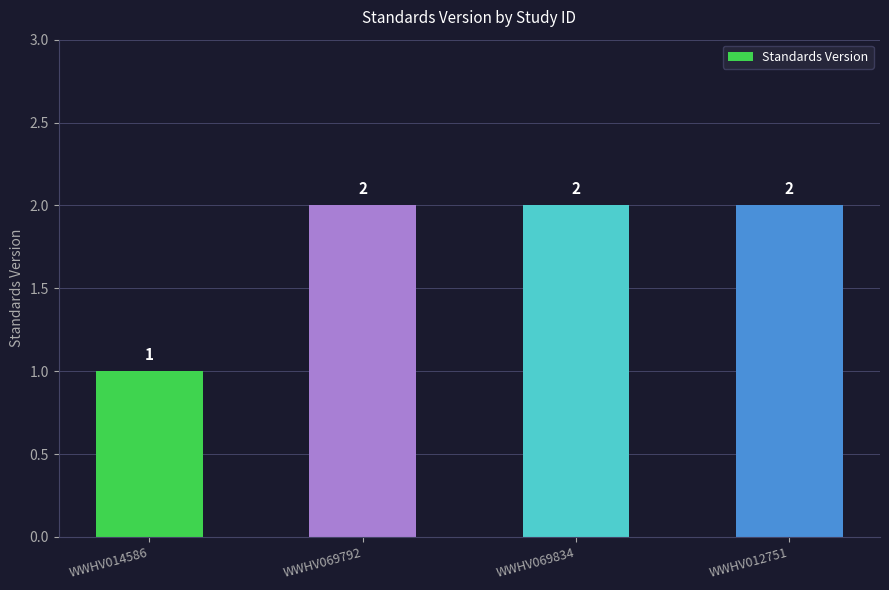

What position from the right is WWHV012751?

1